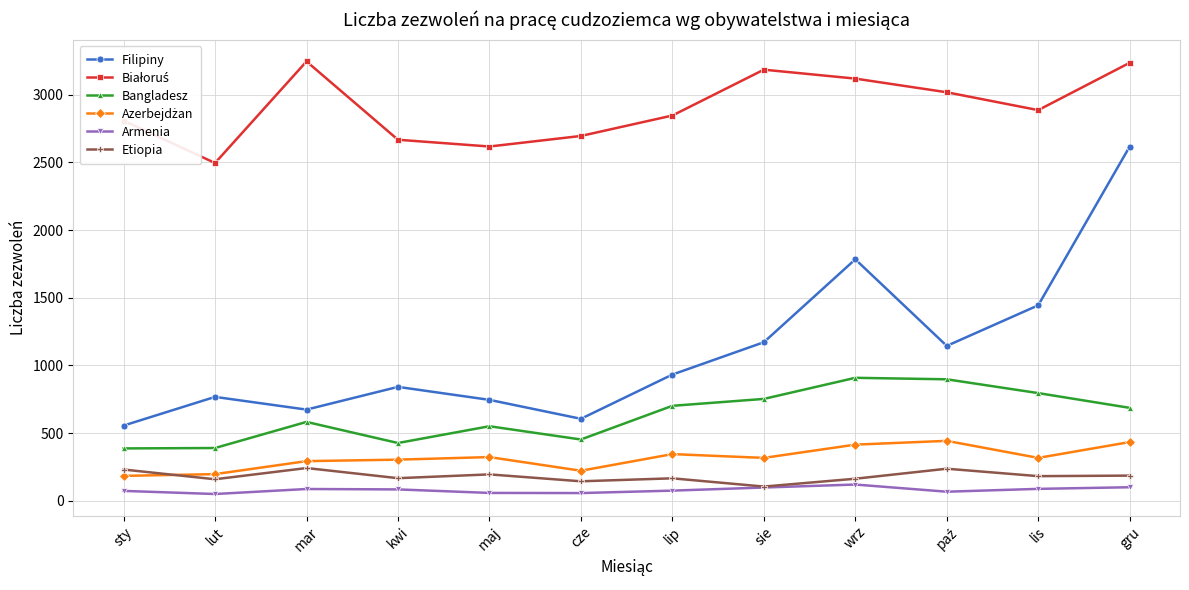

What is the label of the 8th point from the left?

sie